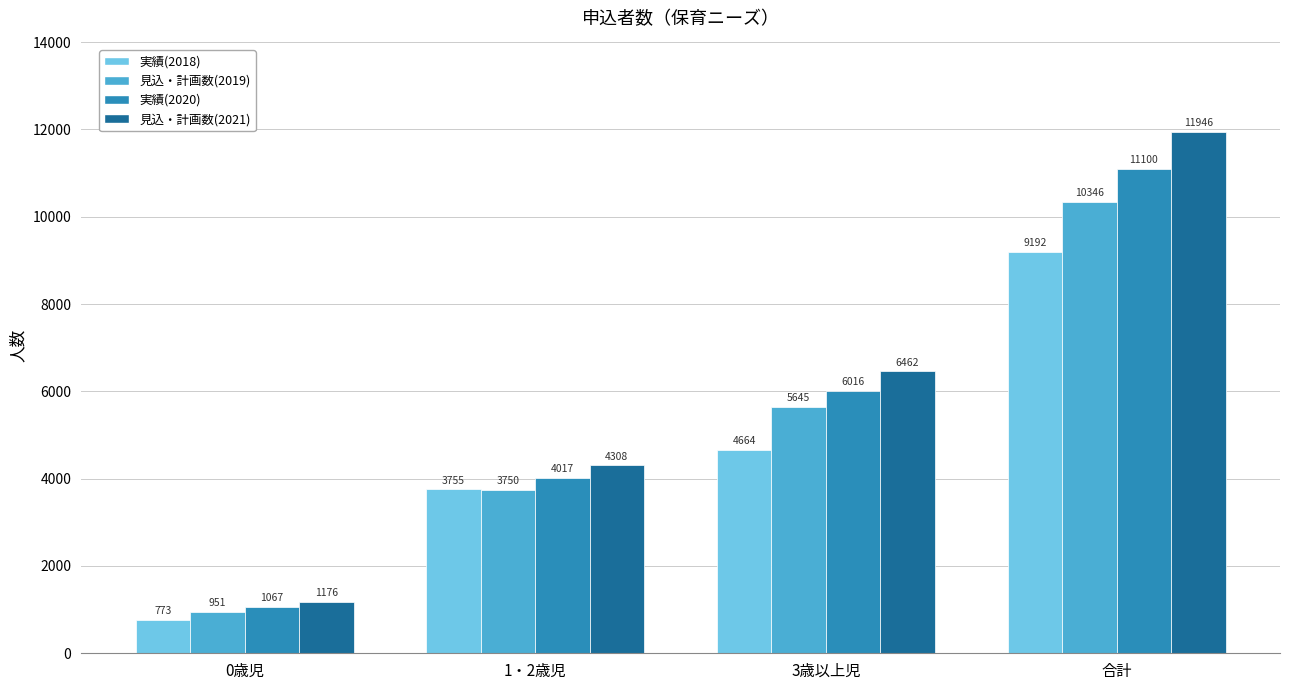

The value of 実績(2018) at 0歳児 is 773. True or false?

True